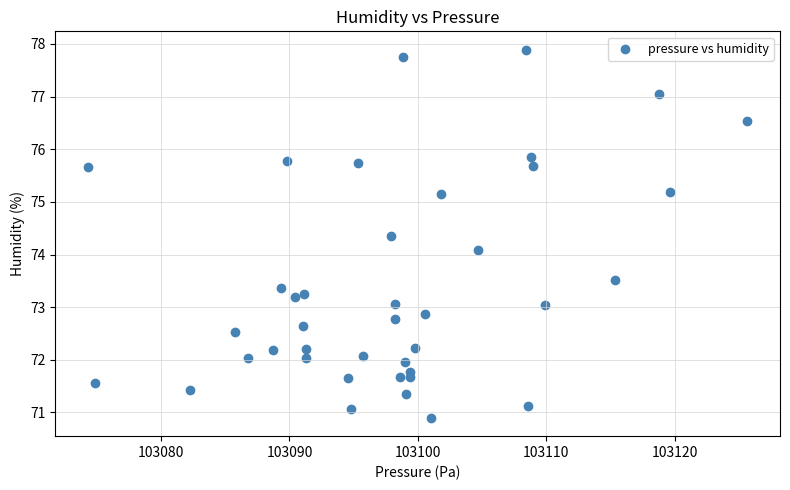

What Y value in the scatter plot is closest to 74?

74.1